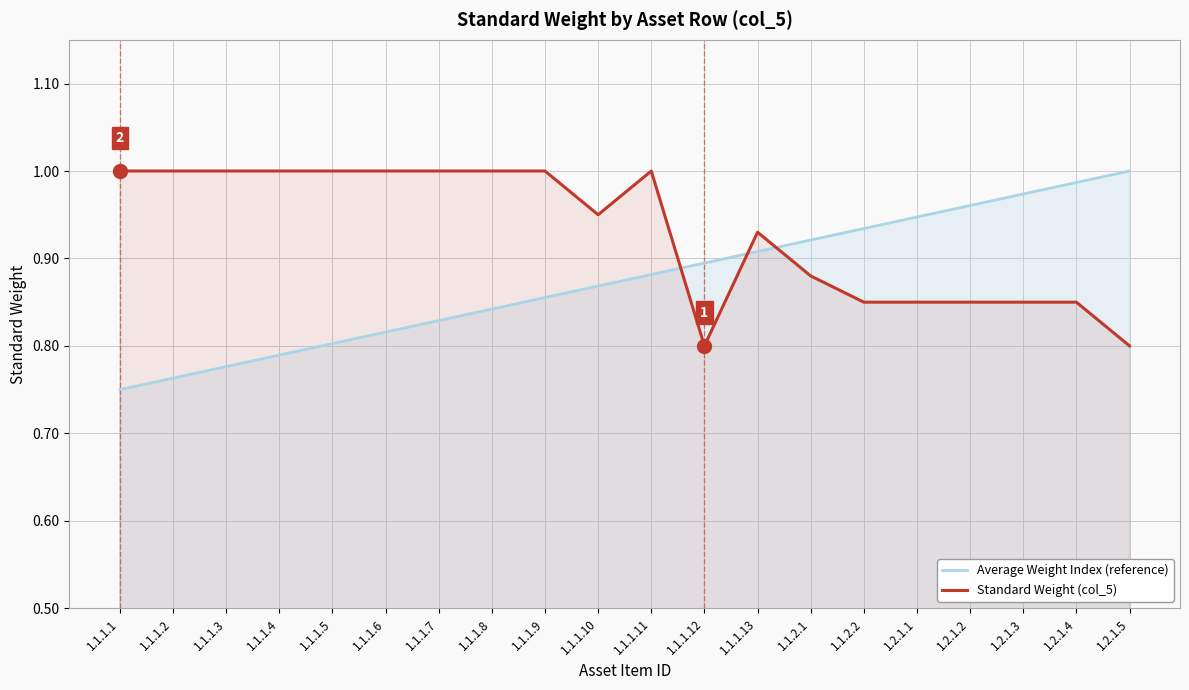

Between 1.1.1.3 and 1.1.1.10, which series saw the biggest shift?

Average Weight Index (reference)